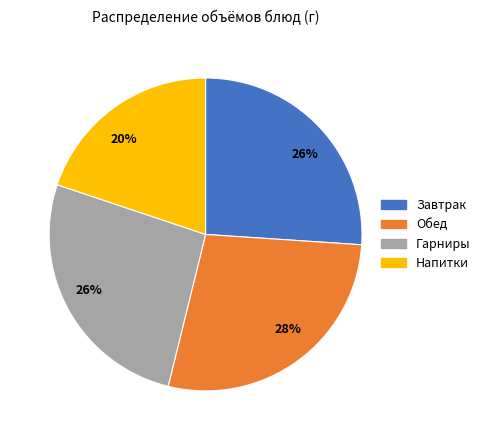

Is there a majority slice in this chart?

No